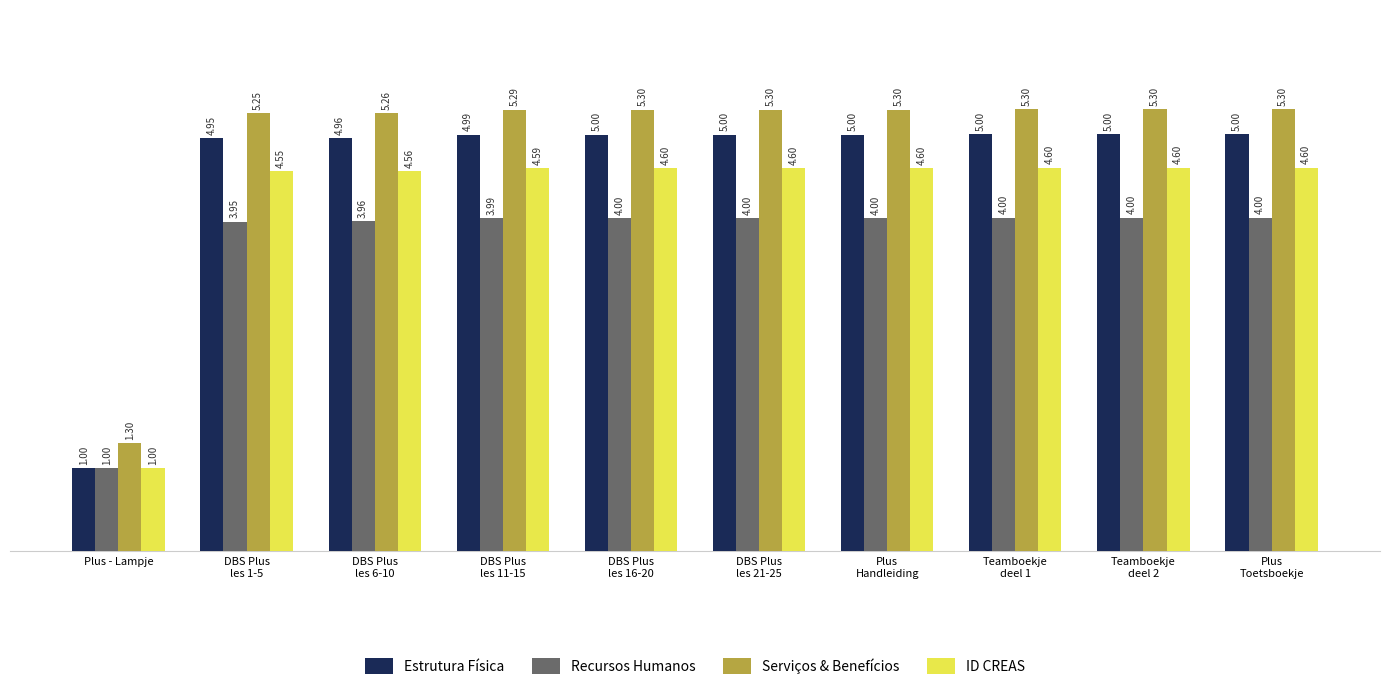

How many bars are there in each group?

4